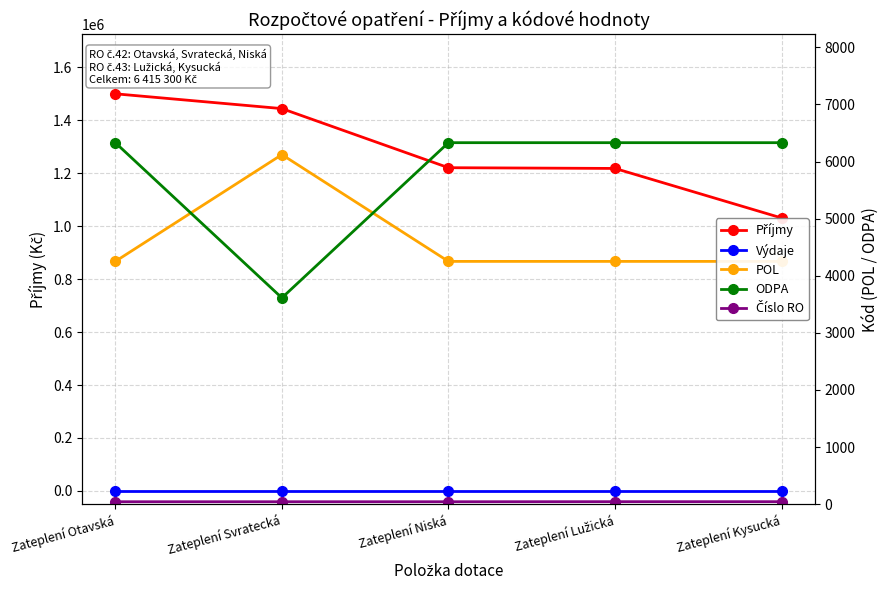

Reading right to left, transcribe all the data shown in this chart.

Příjmy: Zateplení Kysucká=1031200	Zateplení Lužická=1218300	Zateplení Niská=1221100	Zateplení Svratecká=1444400	Zateplení Otavská=1500300
Výdaje: Zateplení Kysucká=0	Zateplení Lužická=0	Zateplení Niská=0	Zateplení Svratecká=0	Zateplení Otavská=0
POL: Zateplení Kysucká=4251	Zateplení Lužická=4251	Zateplení Niská=4251	Zateplení Svratecká=6121	Zateplení Otavská=4251
ODPA: Zateplení Kysucká=6330	Zateplení Lužická=6330	Zateplení Niská=6330	Zateplení Svratecká=3612	Zateplení Otavská=6330
Číslo RO: Zateplení Kysucká=43	Zateplení Lužická=43	Zateplení Niská=42	Zateplení Svratecká=42	Zateplení Otavská=42